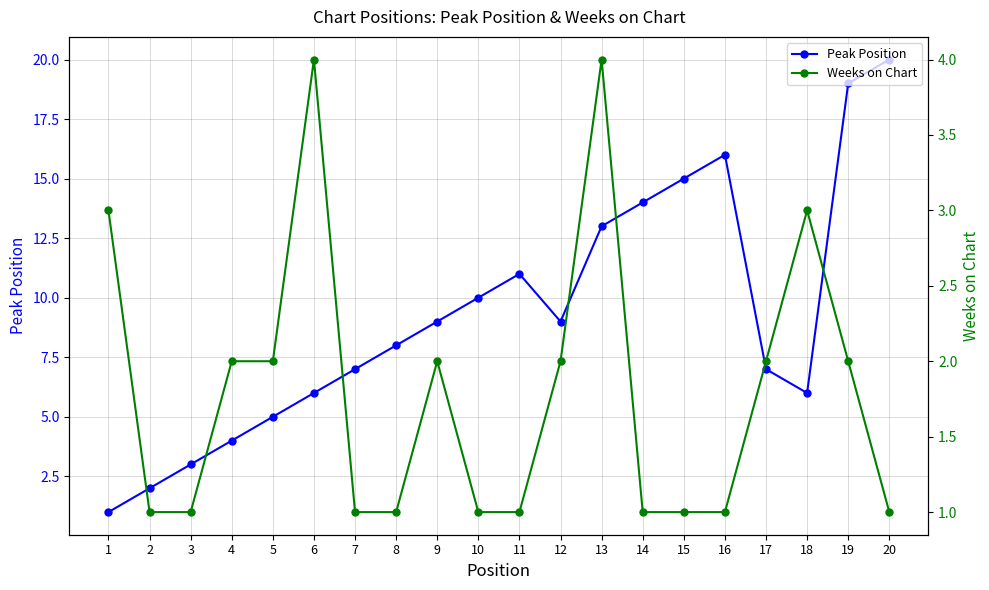

How many data points in Peak Position are less than 9?

10